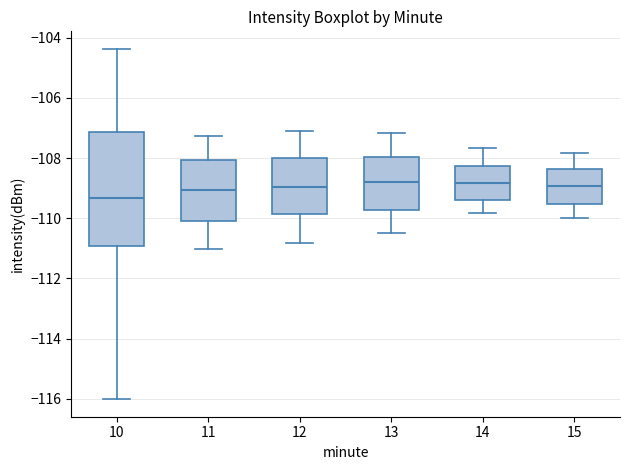

Where is the lower edge of the box at x = 11 on the y-axis? The values are not printed on the chart, so give them approximately, as read against the axis.

-110.0